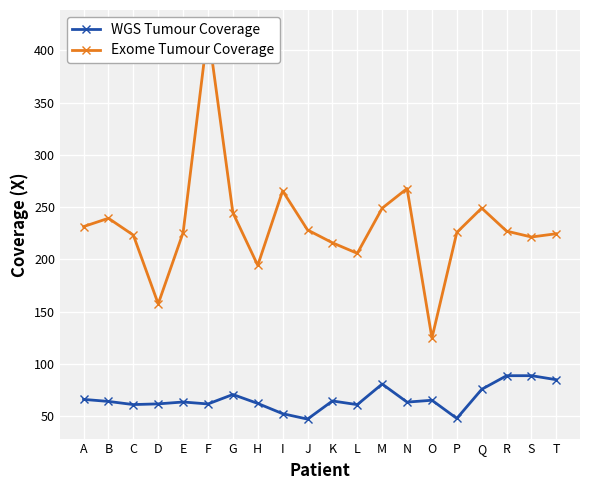

Between A and S, which series saw the biggest shift?

WGS Tumour Coverage